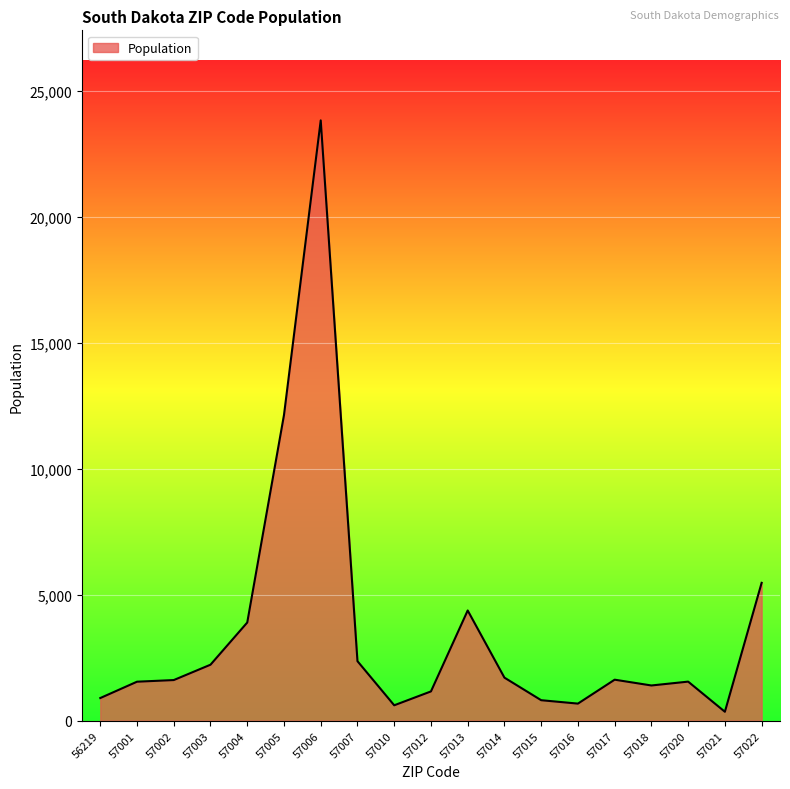

What is the difference between the maximum and second lowest values?

23225